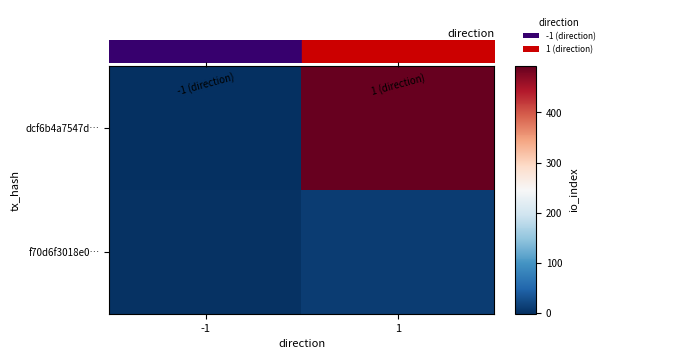

True or false: dcf6b4a7547d… has a value of 642 at 1.

False